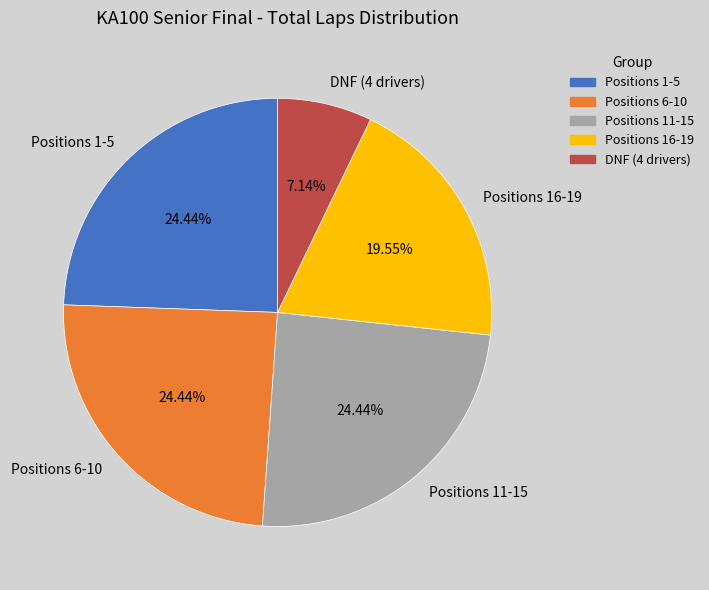

What is the smallest slice in the pie chart?

DNF (4 drivers)